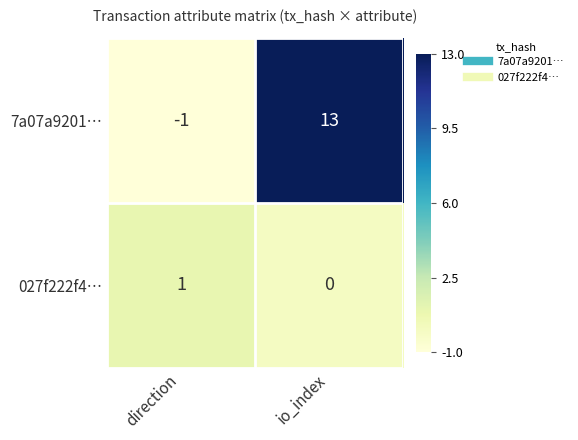

Reading left to right, transcribe all the data shown in this chart.

7a07a9201…: direction=-1	io_index=13
027f222f4…: direction=1	io_index=0